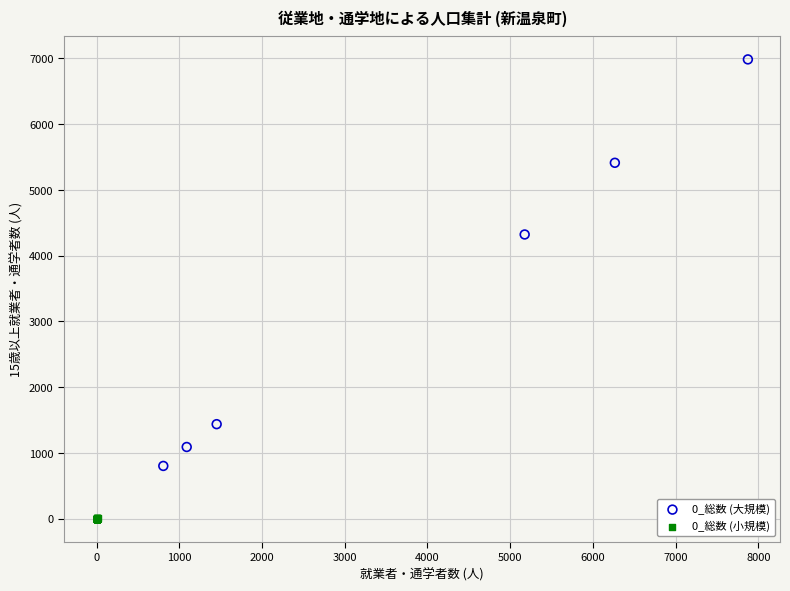

Which series reaches the minimum Y coordinate?

0_総数 (小規模)